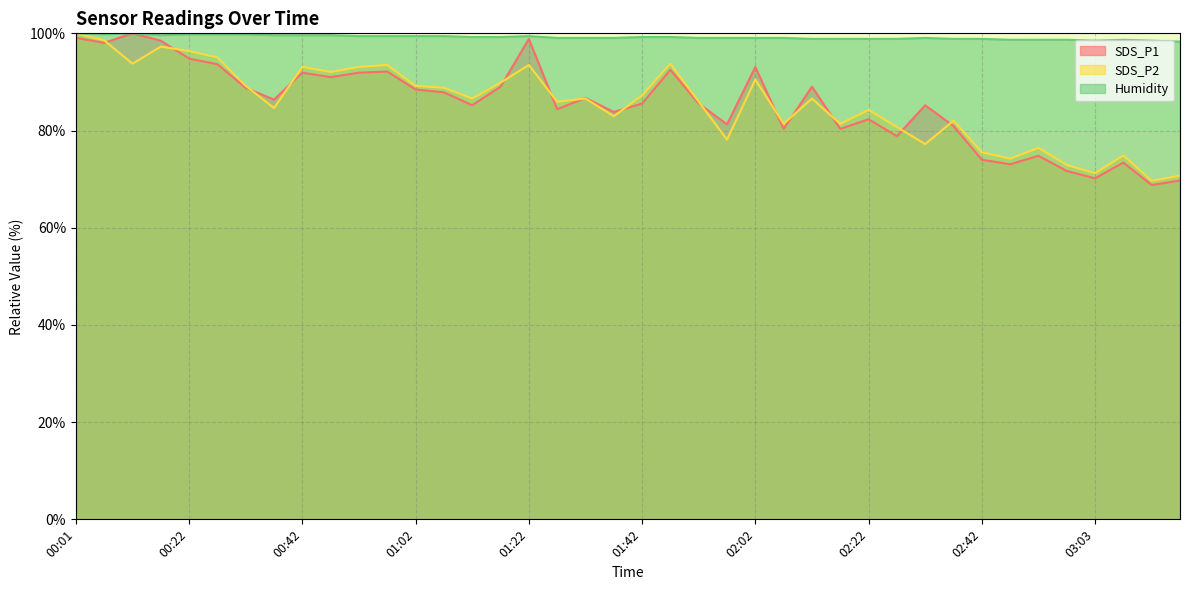

How many categories are shown in the chart?

40